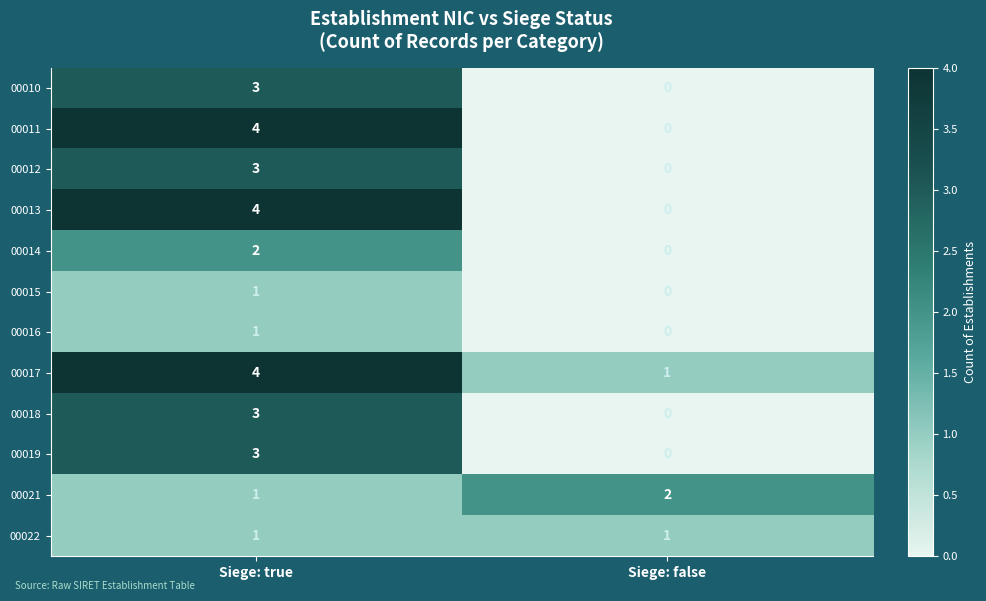

Reading right to left, transcribe all the data shown in this chart.

00010: 0	3
00011: 0	4
00012: 0	3
00013: 0	4
00014: 0	2
00015: 0	1
00016: 0	1
00017: 1	4
00018: 0	3
00019: 0	3
00021: 2	1
00022: 1	1